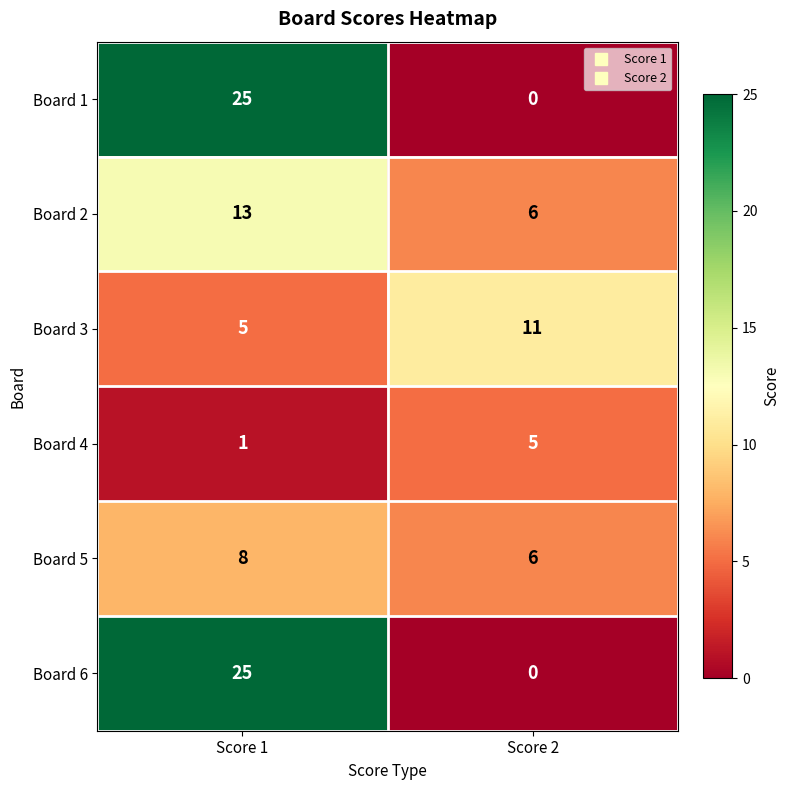

What is the difference between the Board 4 values at Score 2 and Score 1?

4